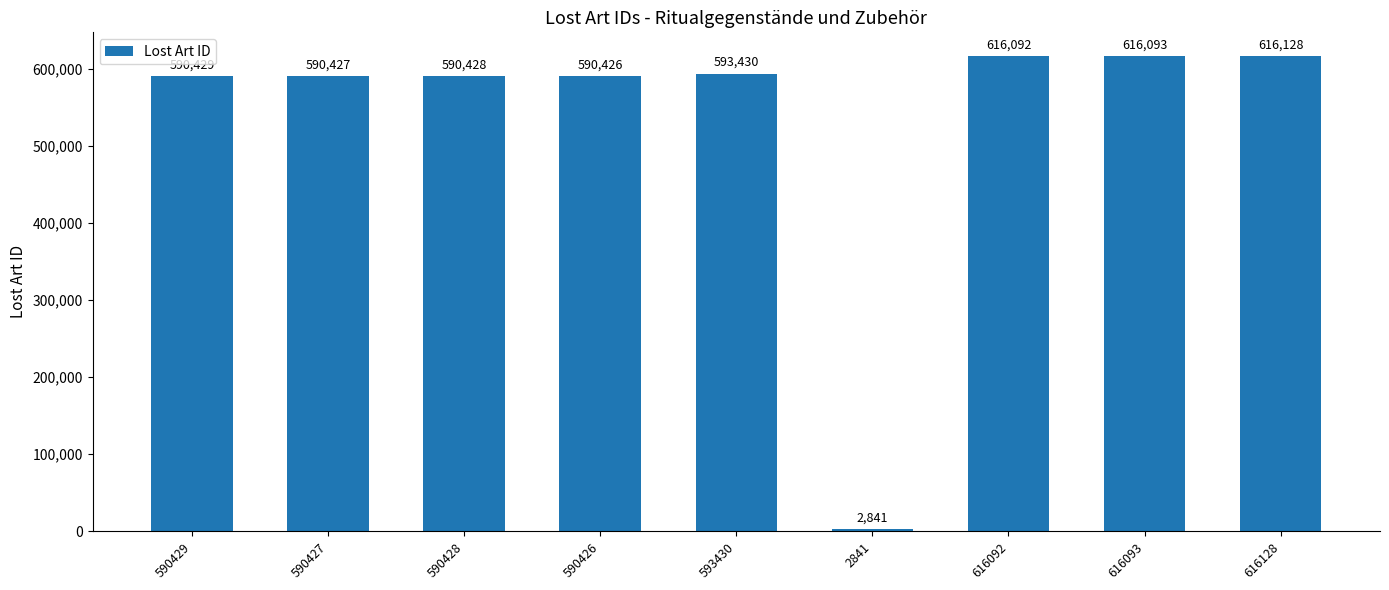

True or false: the data shows 898628 at 590427.

False